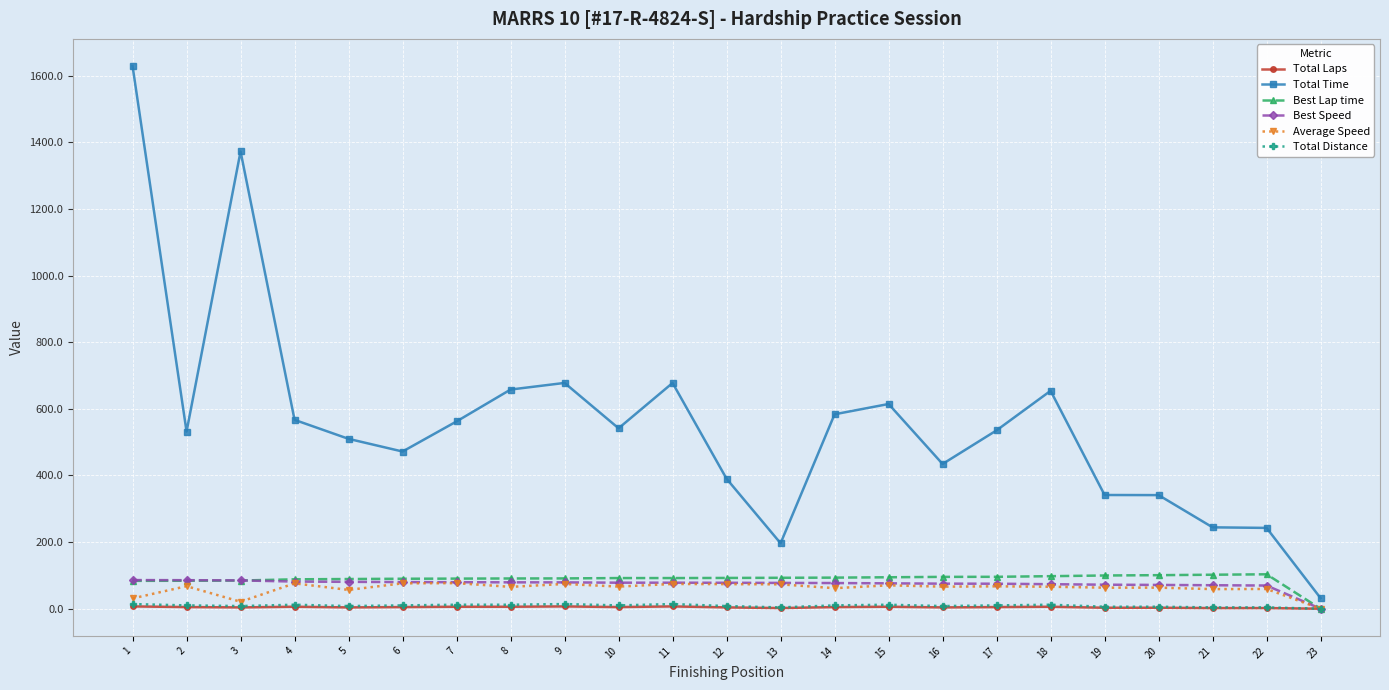

At which label does Total Distance first exceed 10?

1